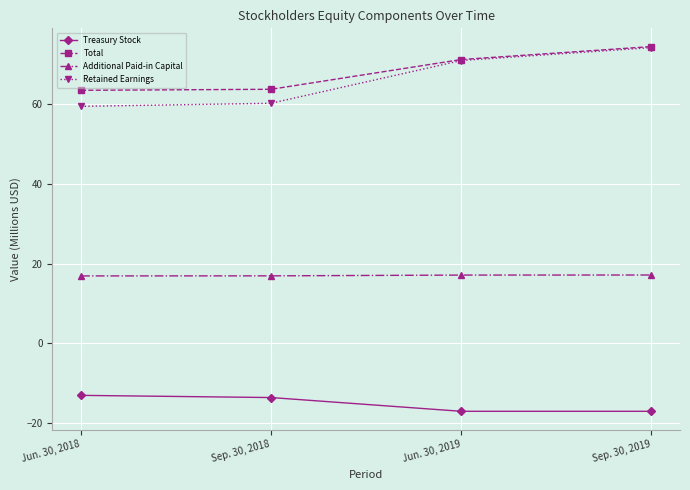

What is the value of the Total point at the 1st from the left?

63.5